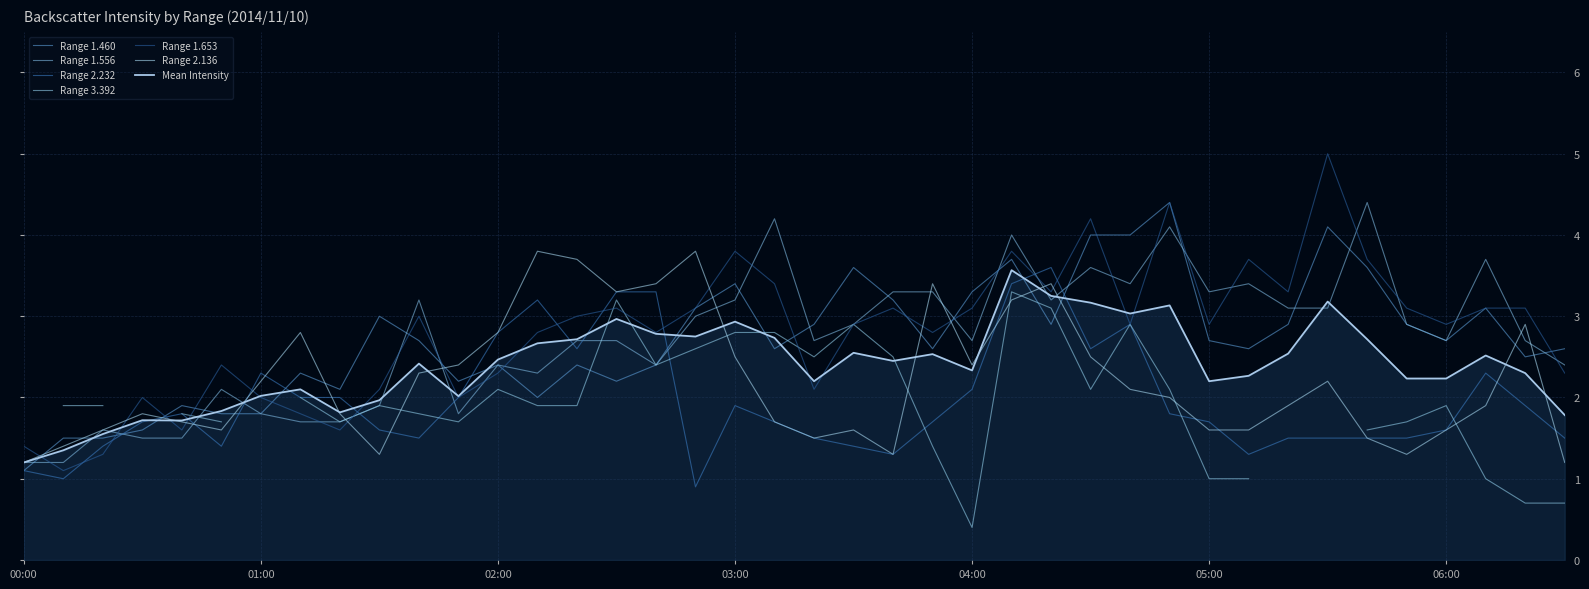

What is the label of the 1st point from the left?

00:00